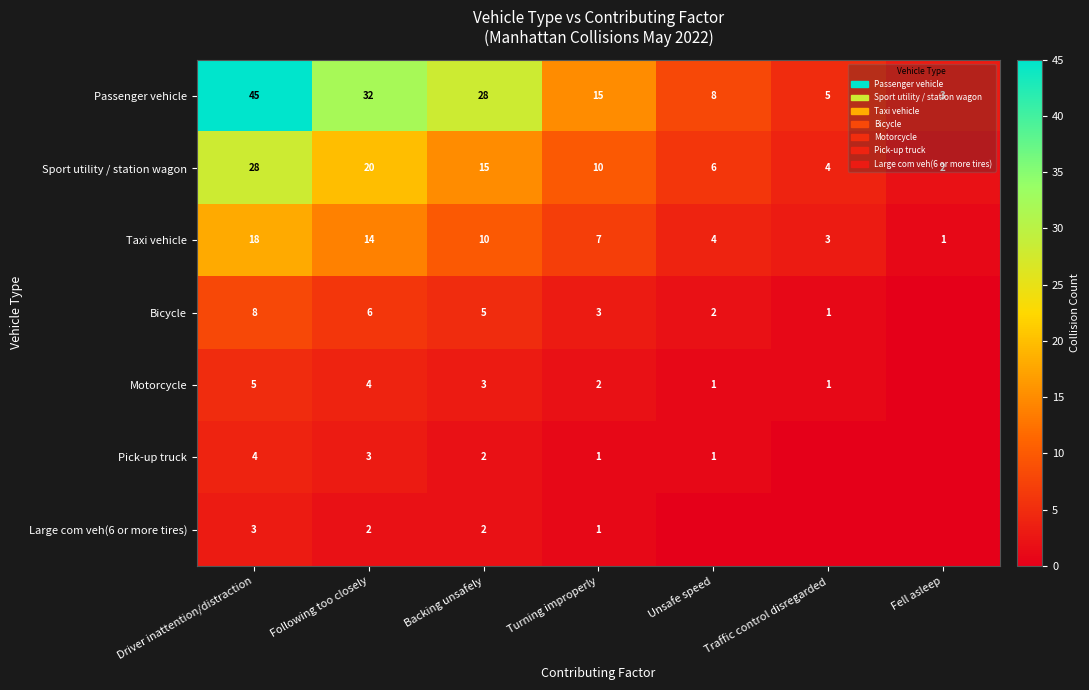

Is it true that Sport utility / station wagon equals 20 at Following too closely?

True